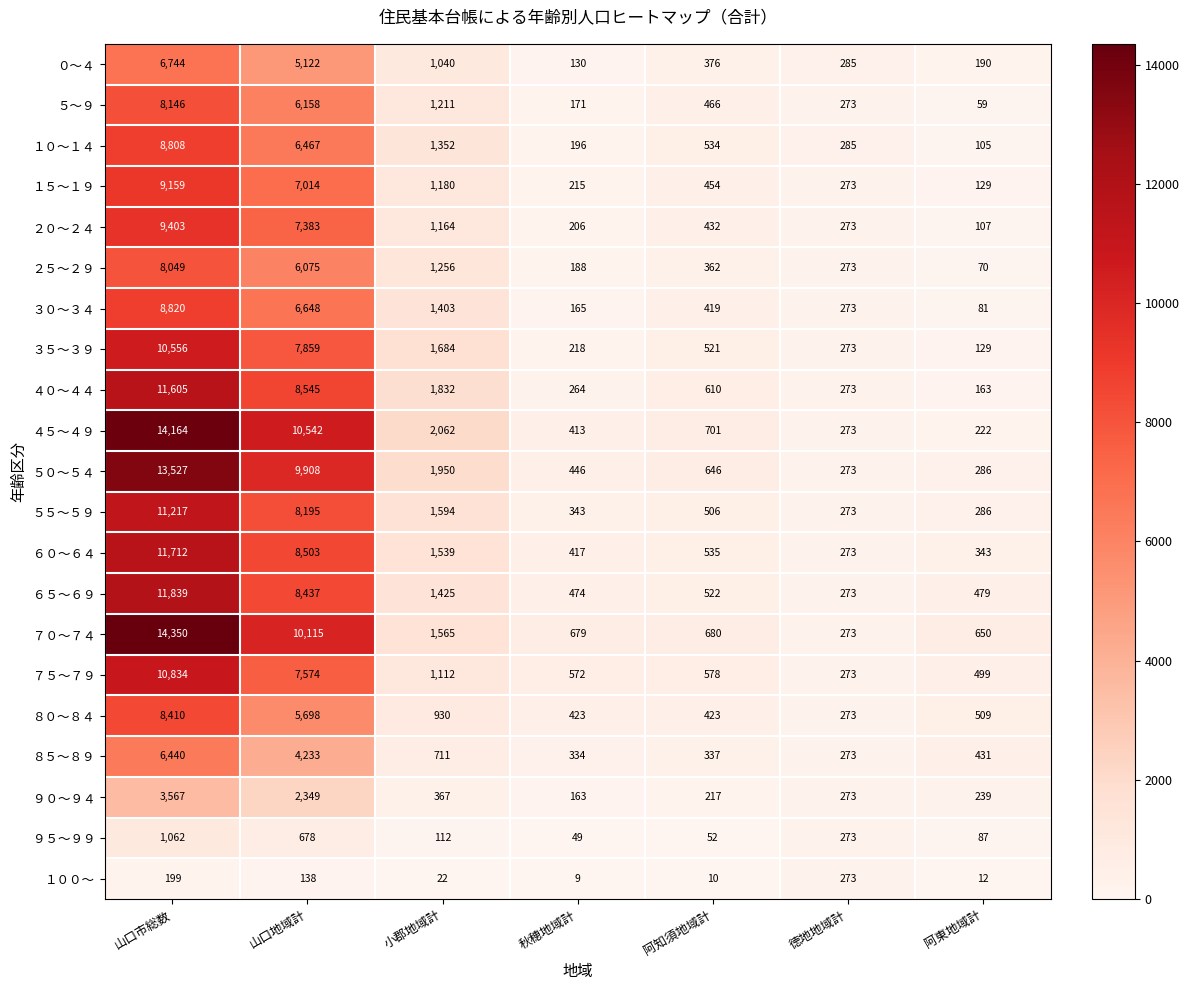

Which series has the widest spread of values?

７０～７４